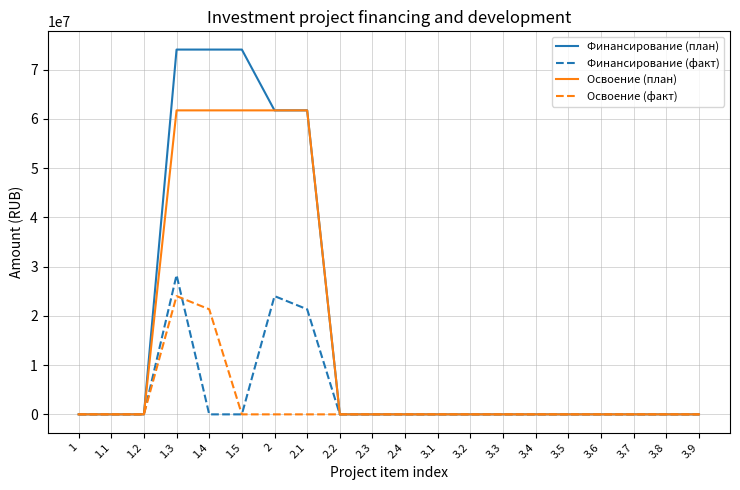

What are all the series names shown in the legend?

Финансирование (план), Финансирование (факт), Освоение (план), Освоение (факт)